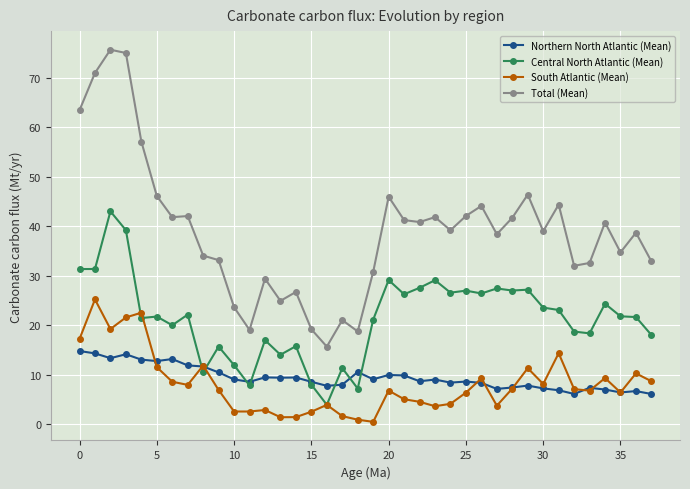

True or false: Total (Mean) and Central North Atlantic (Mean) intersect in this chart.

False